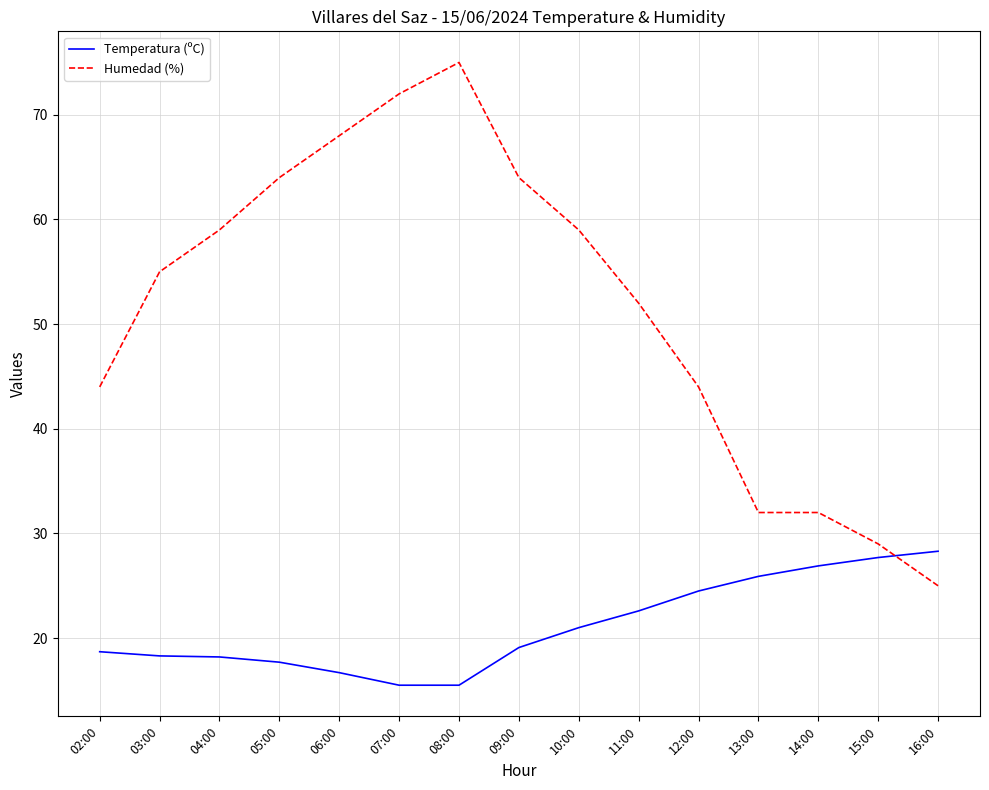

Is the value of Humedad (%) at 16:00 greater than the value of Temperatura (ºC) at 04:00?

Yes